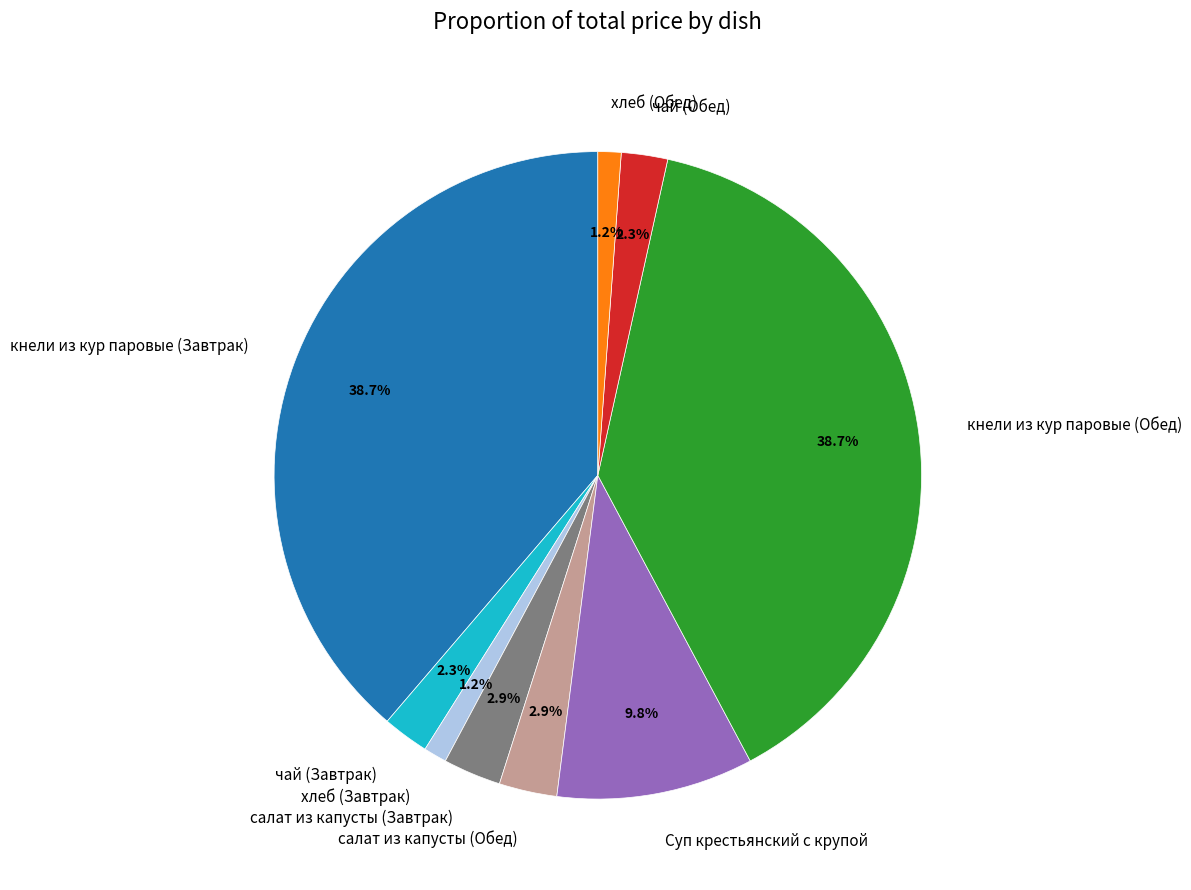

To the nearest percent, what is the difference between the чай (Завтрак) and кнели из кур паровые (Обед) slice percentages?

36%